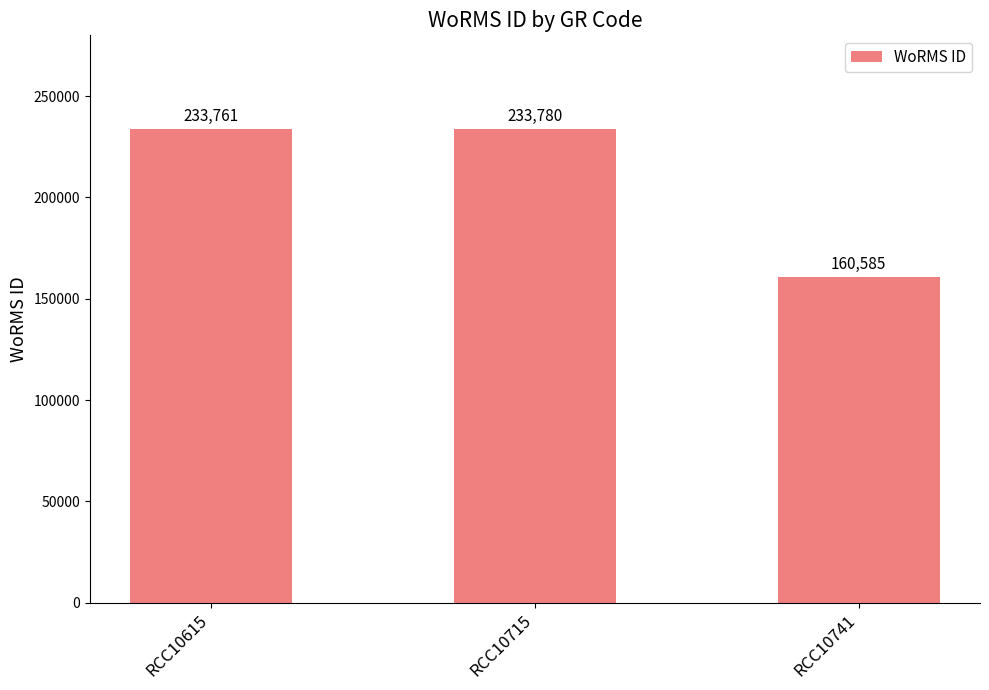

List the labels in order of value, largest first.

RCC10715, RCC10615, RCC10741